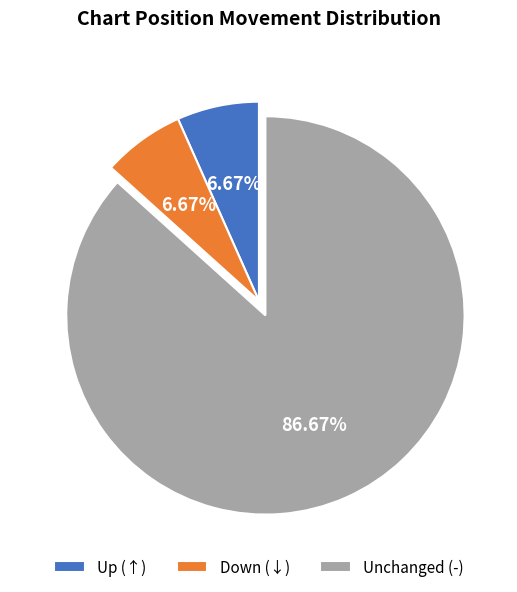

Do Unchanged (-) and Down (↓) together represent more than half of the pie?

Yes